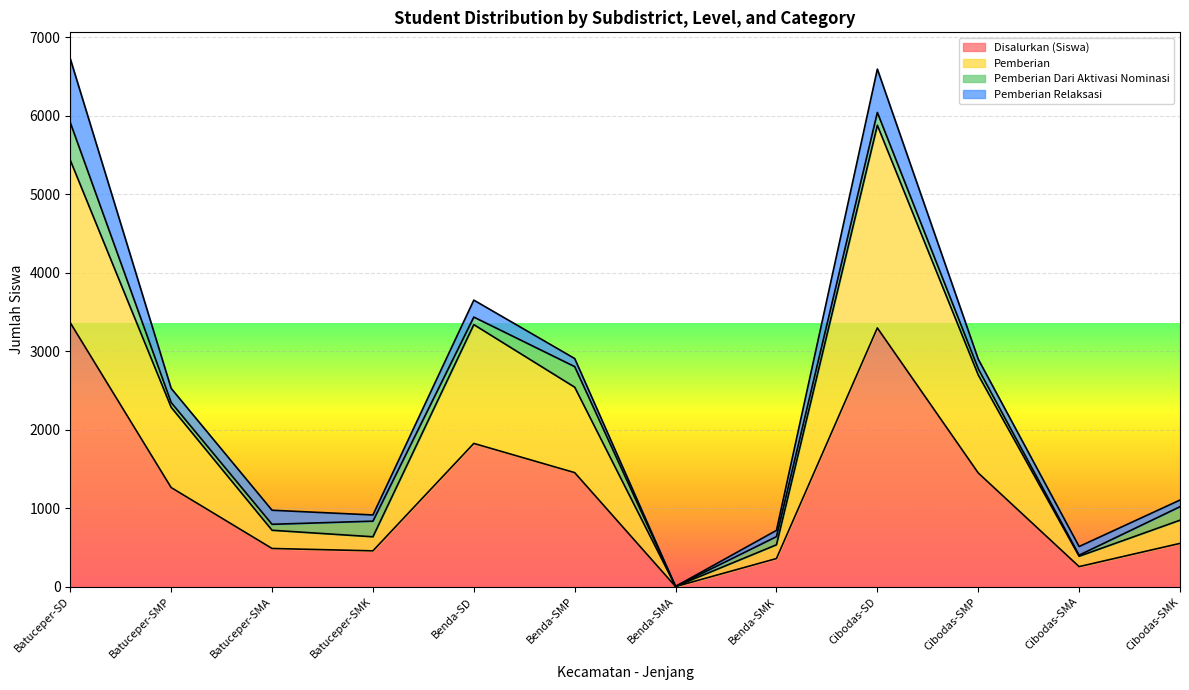

What is the maximum value for Disalurkan (Siswa)?

3362